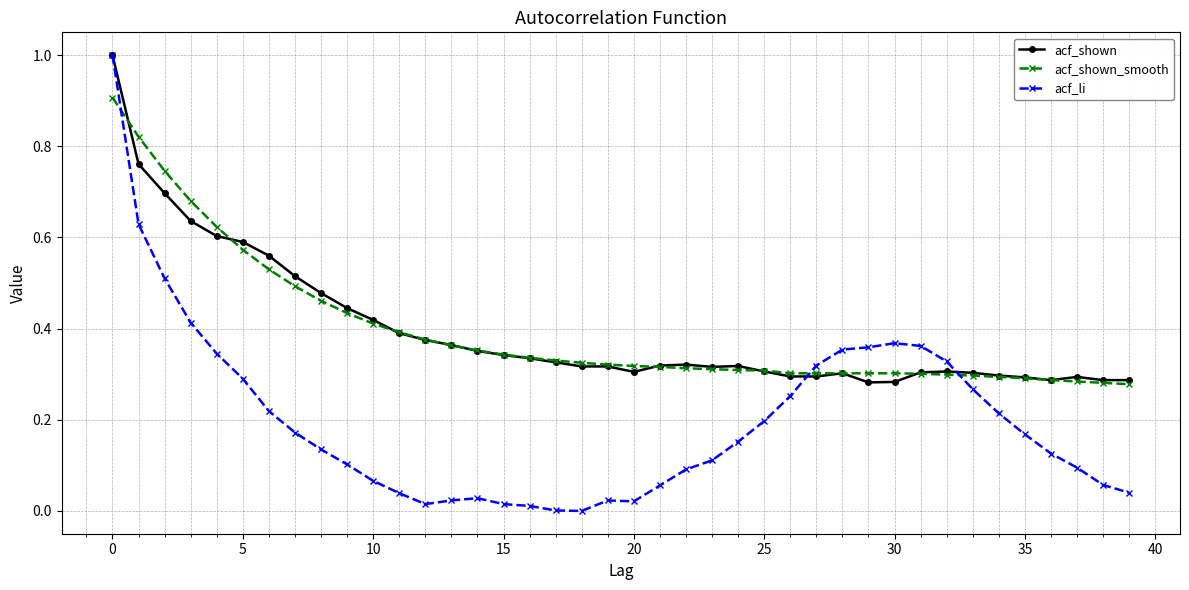

Which series has the largest range (max minus min)?

acf_li